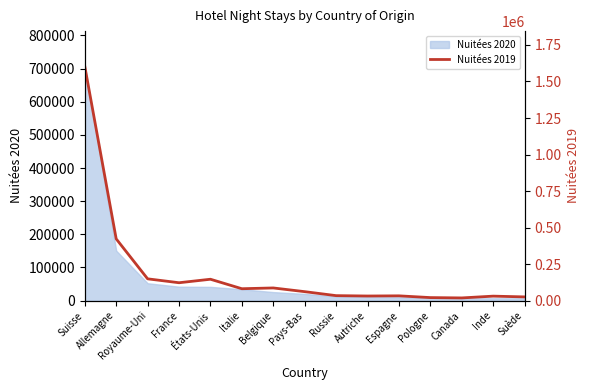

Reading left to right, extract all data points from this chart.

1604118	422727	149230	122495	146423	81538	86794	61439	34172	31628	32792	20813	18544	30727	25532